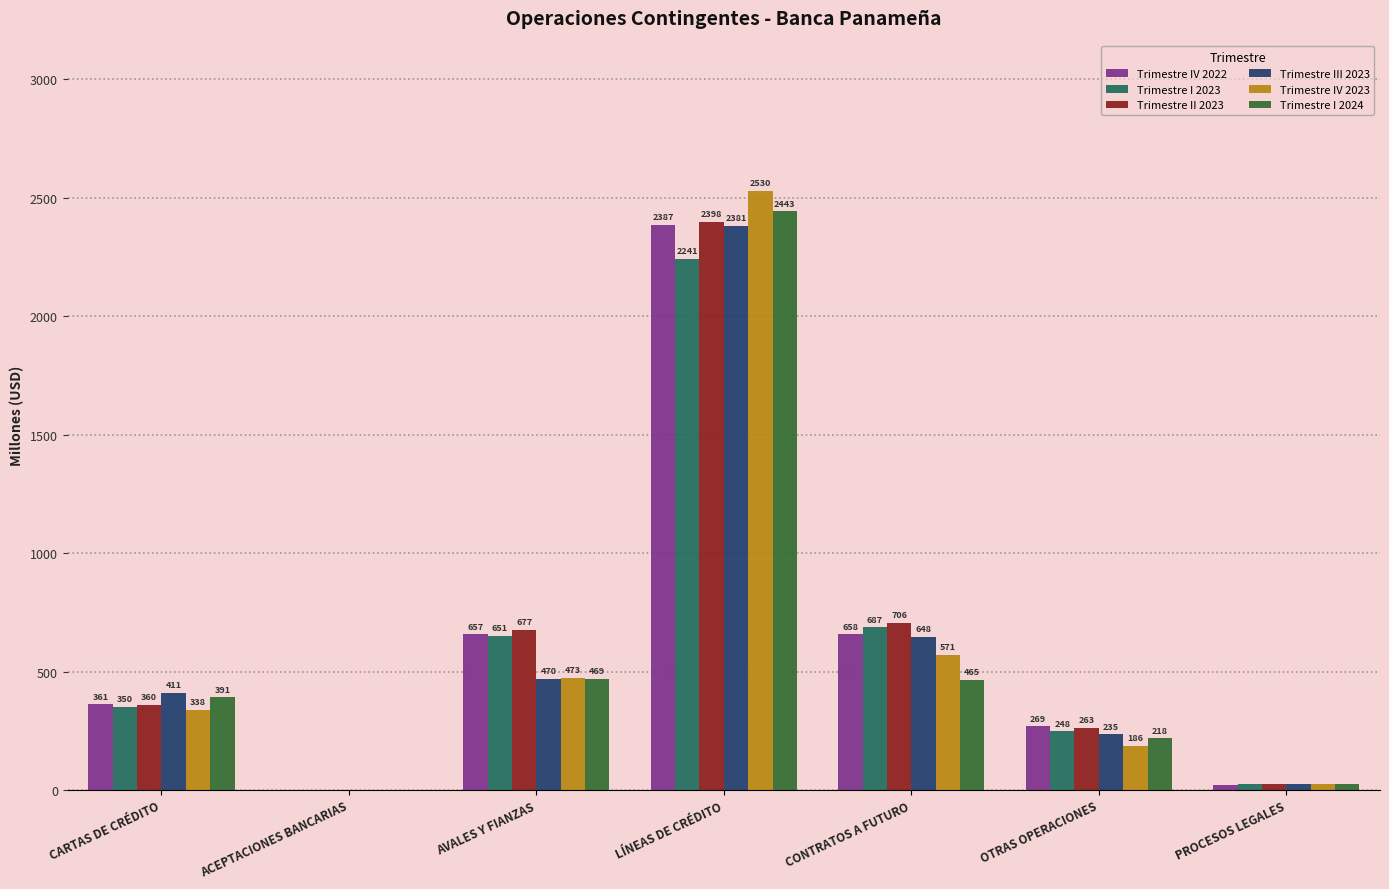

Which label corresponds to the largest value in the chart?

LÍNEAS DE CRÉDITO